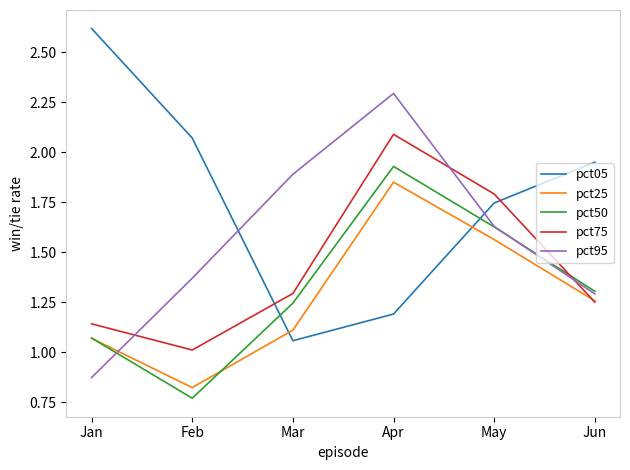

What is the difference between the maximum and minimum values in the pct25 series?

1.0